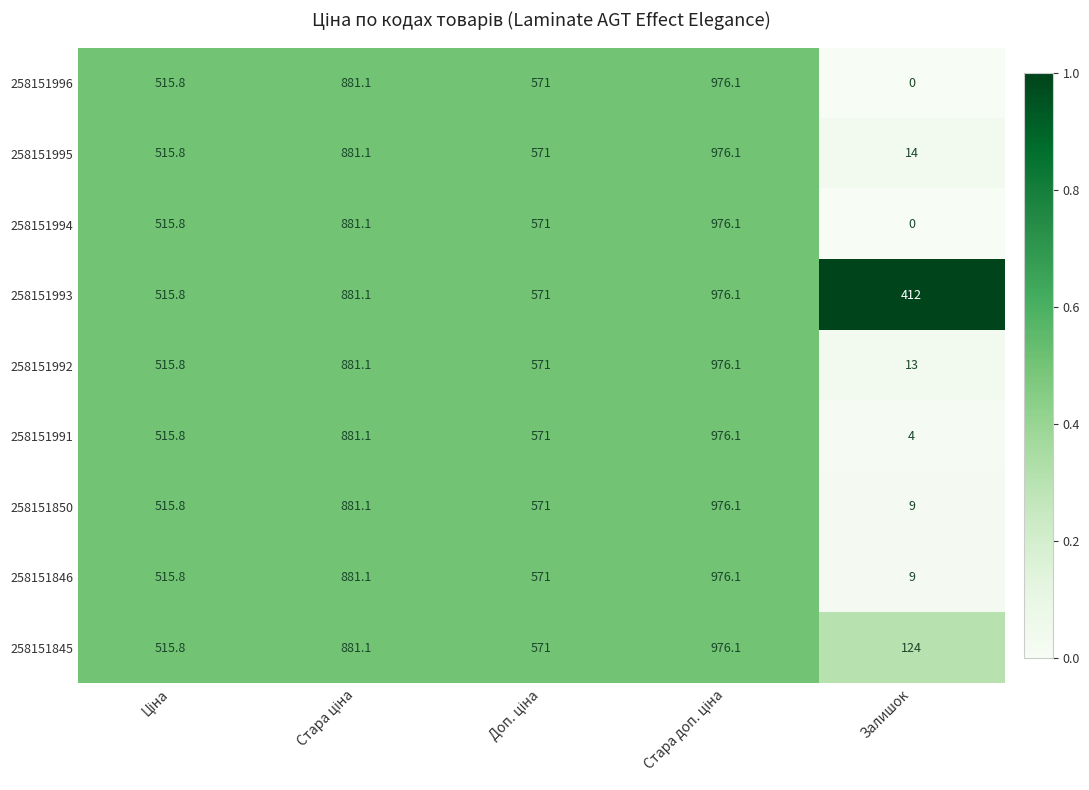

What is the greatest value displayed?

976.1